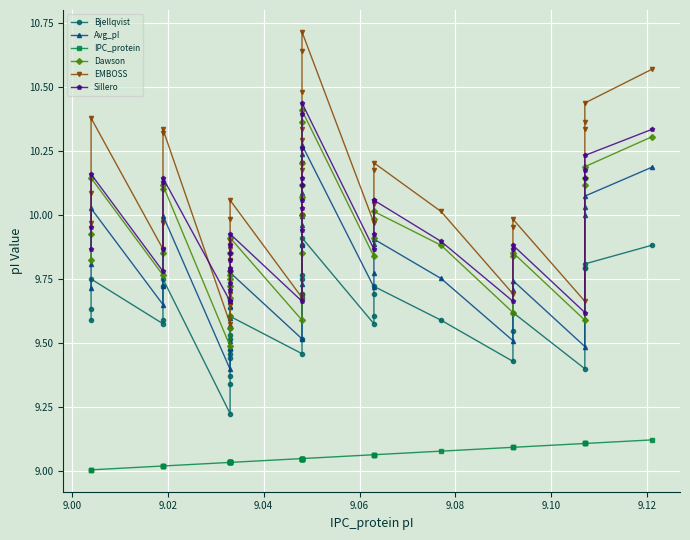

What is the value of the Dawson point at the 13th from the left?

9.8